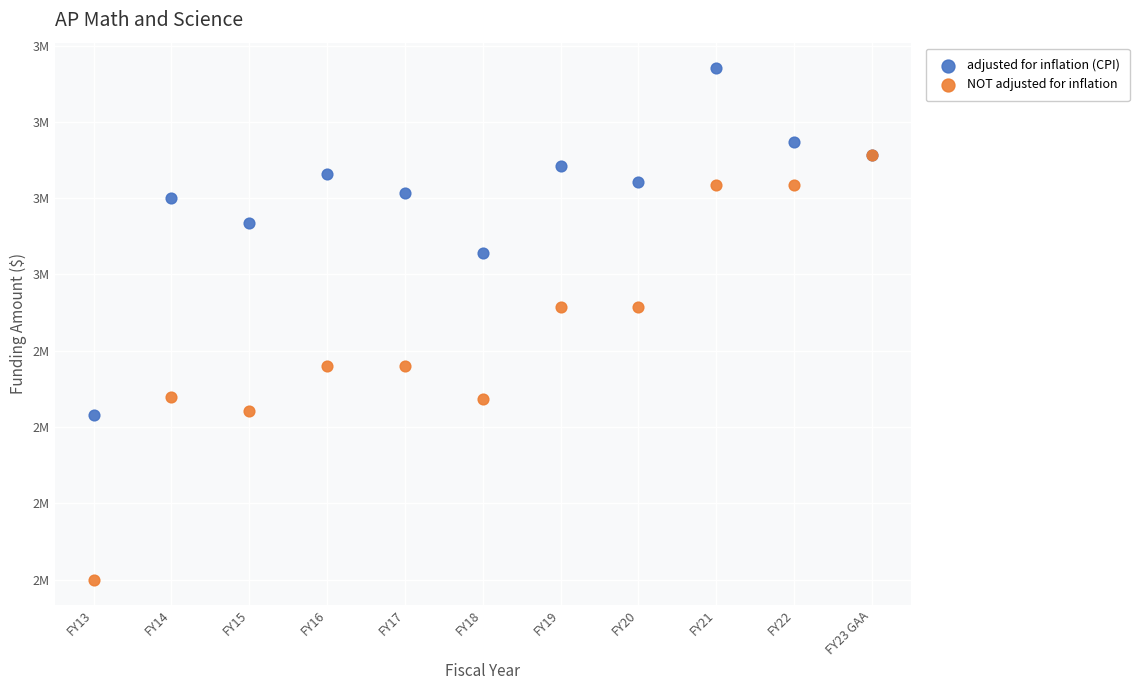

Which series has the widest spread of Y values?

NOT adjusted for inflation